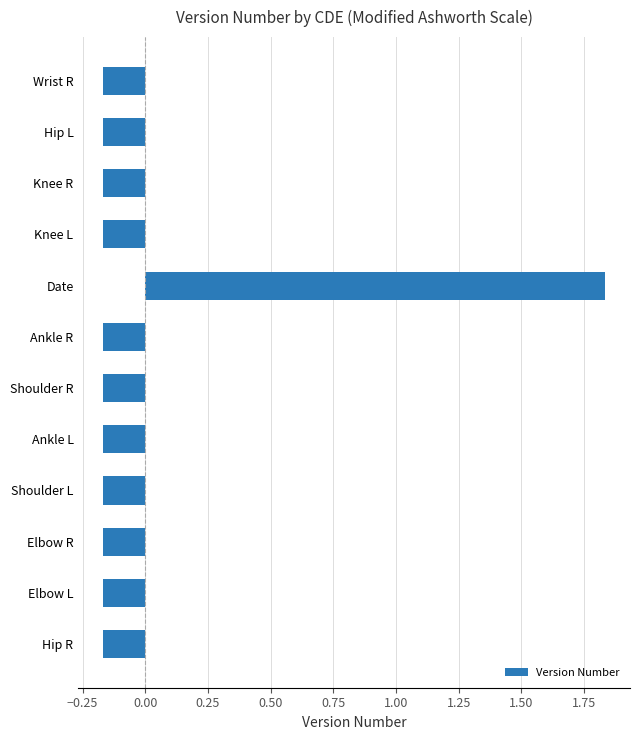

At which category does the chart reach its peak across all series?

Date